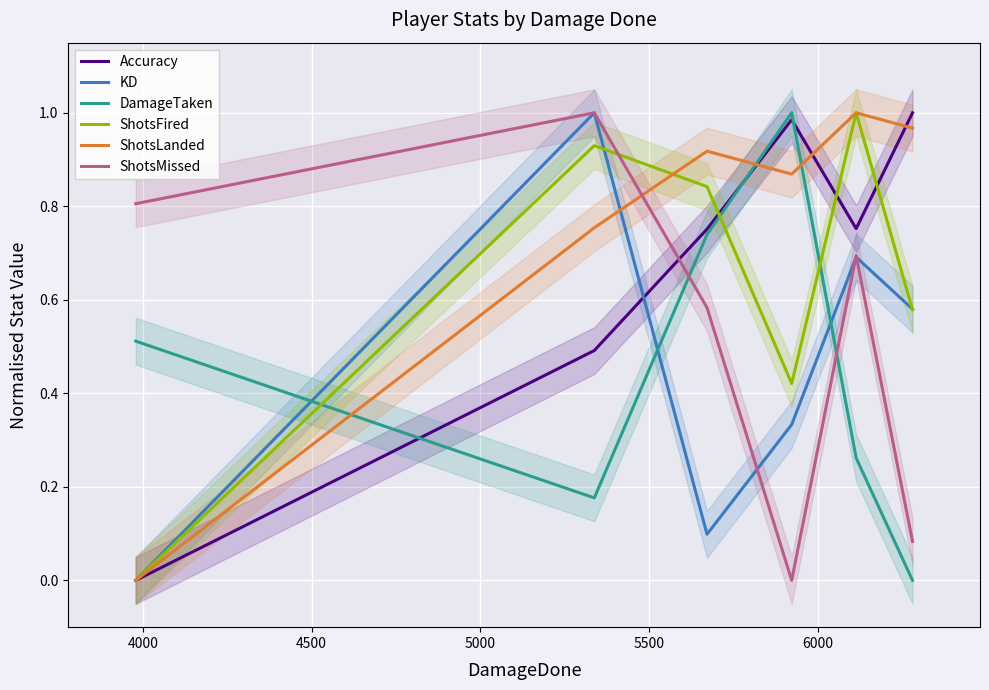

True or false: DamageTaken and ShotsMissed intersect in this chart.

True